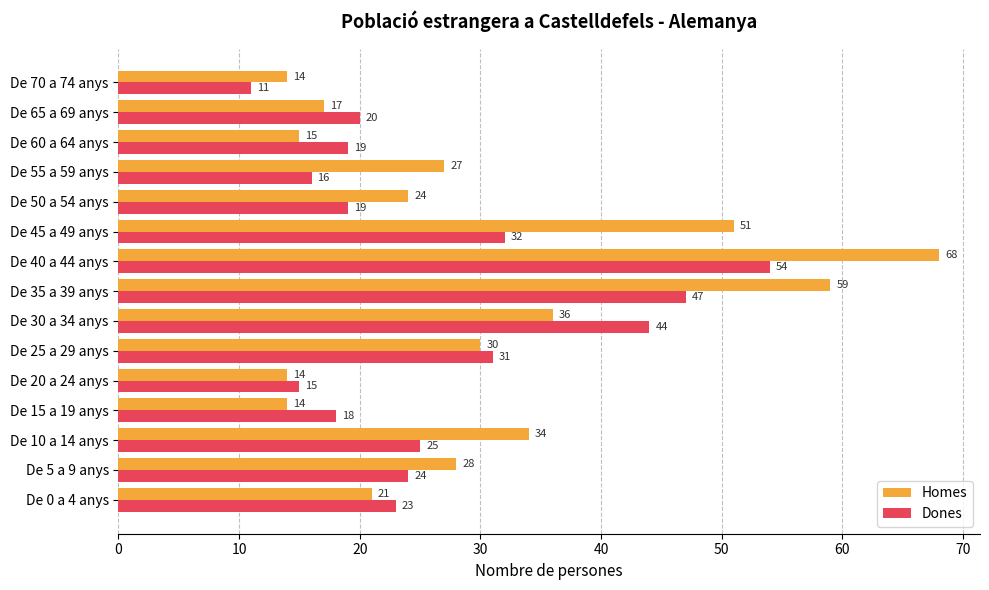

Where is Dones nearest to the value 32?

De 45 a 49 anys